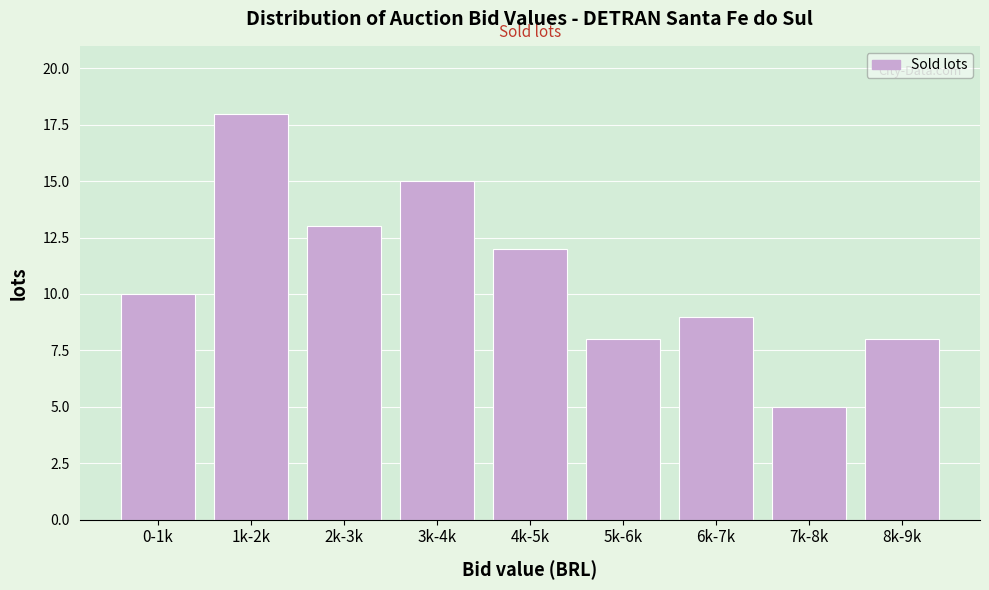

Reading right to left, transcribe all the data shown in this chart.

8k-9k=8	7k-8k=5	6k-7k=9	5k-6k=8	4k-5k=12	3k-4k=15	2k-3k=13	1k-2k=18	0-1k=10